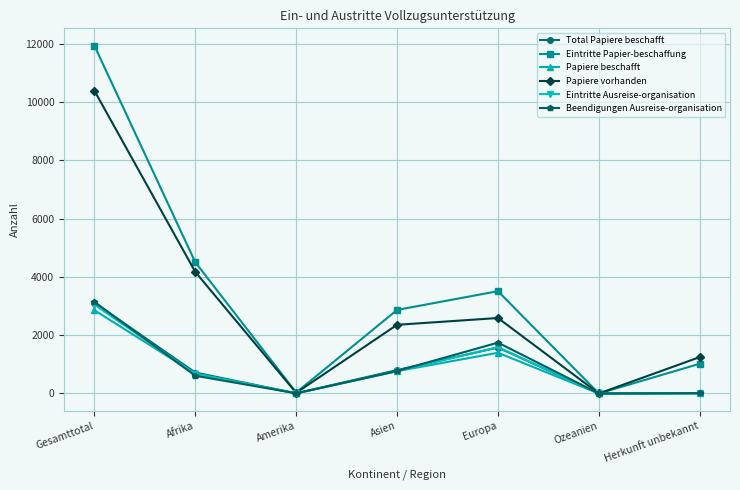

At which category does Eintritte Ausreise-organisation reach its first local valley?

Amerika